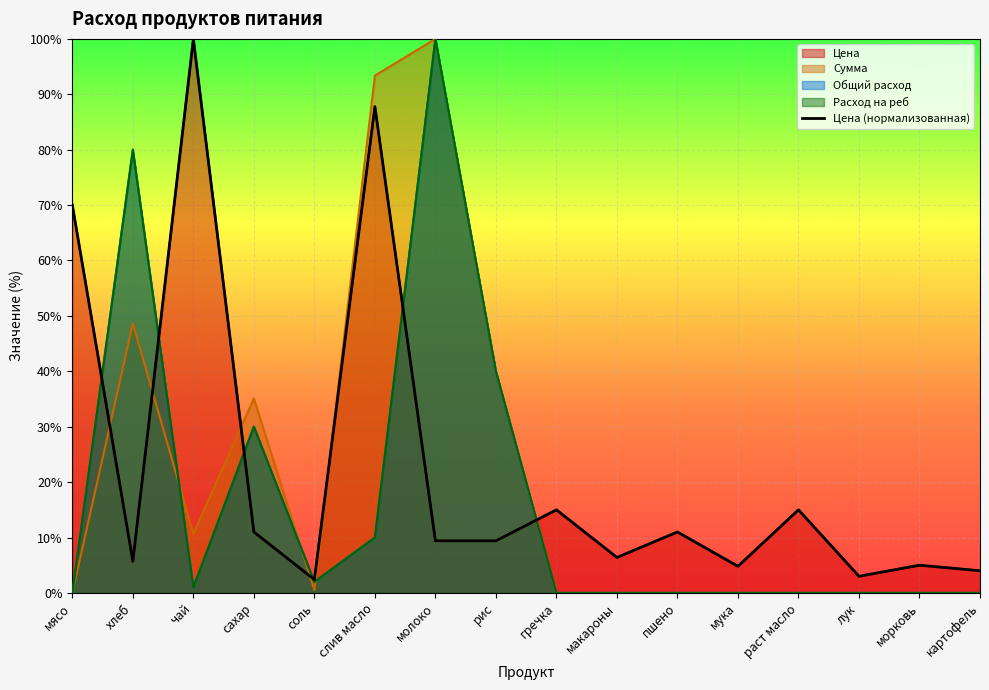

Where is the first local maximum for Цена?

чай